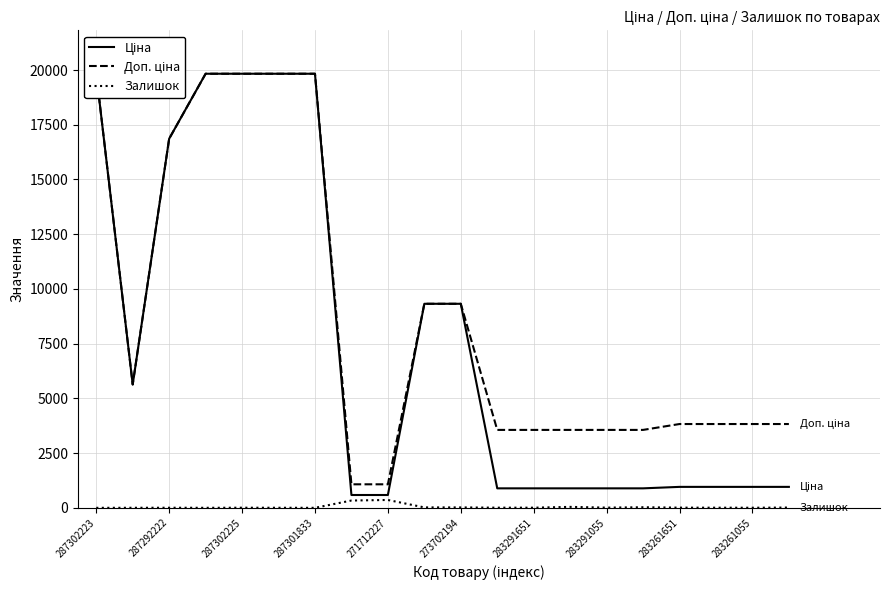

Rank the series by their maximum value, from lowest to highest.

Залишок, Ціна, Доп. ціна